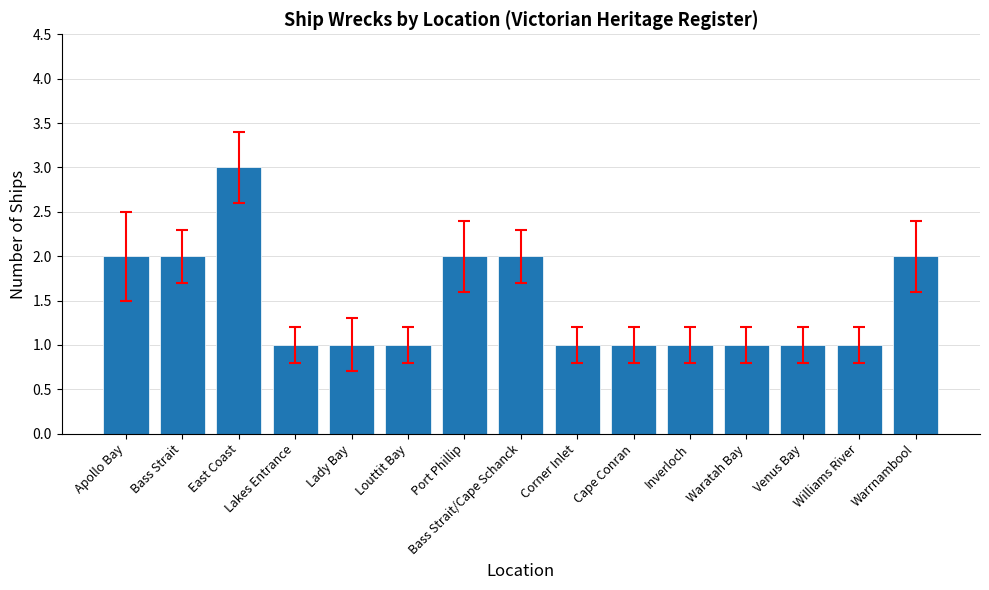

Reading left to right, transcribe all the data shown in this chart.

Apollo Bay=2	Bass Strait=2	East Coast=3	Lakes Entrance=1	Lady Bay=1	Louttit Bay=1	Port Phillip=2	Bass Strait/Cape Schanck=2	Corner Inlet=1	Cape Conran=1	Inverloch=1	Waratah Bay=1	Venus Bay=1	Williams River=1	Warrnambool=2